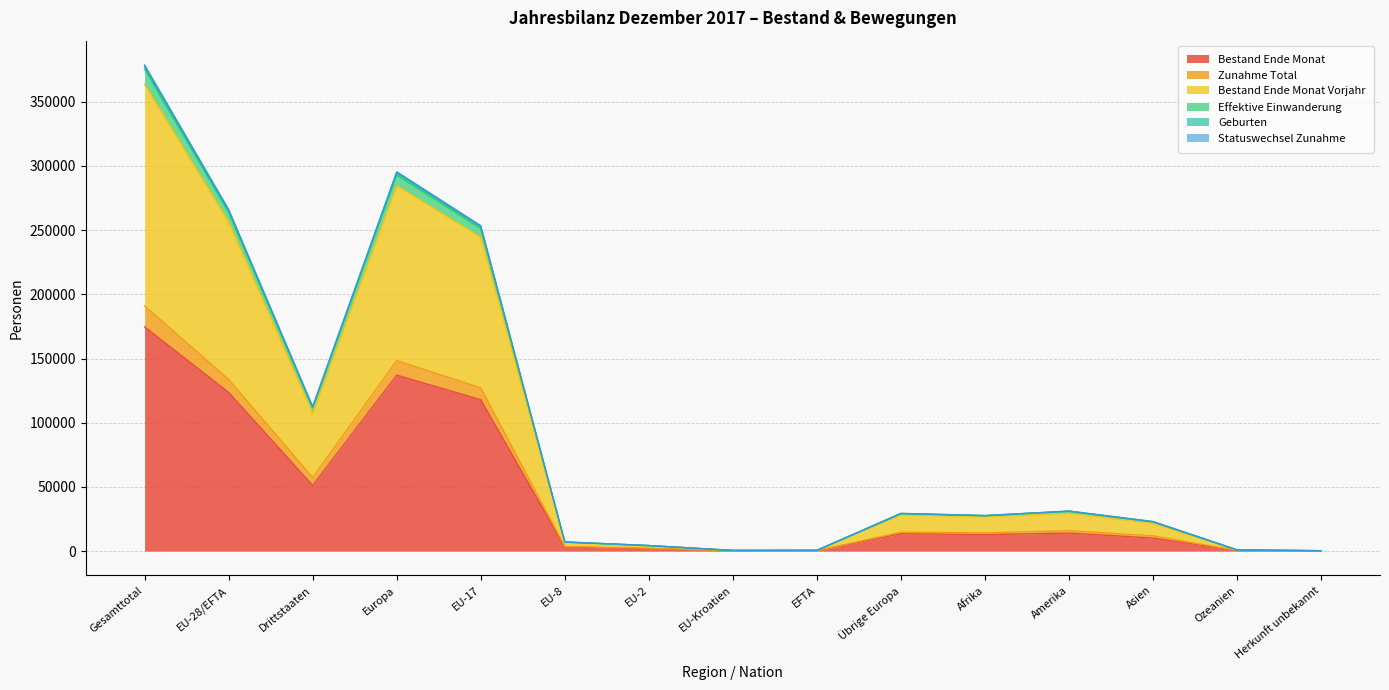

At which category is the sum across all series the highest?

Gesamttotal